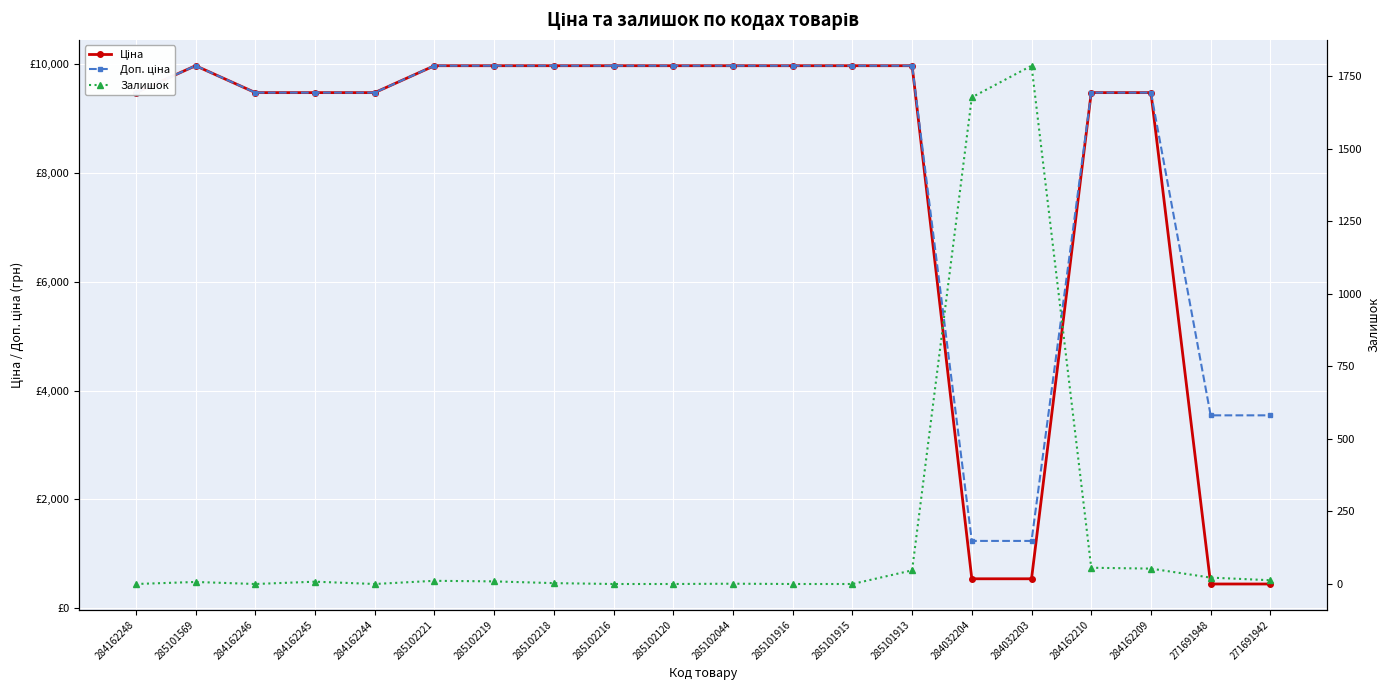

List the series in order of their peak value, lowest first.

Залишок, Ціна, Доп. ціна